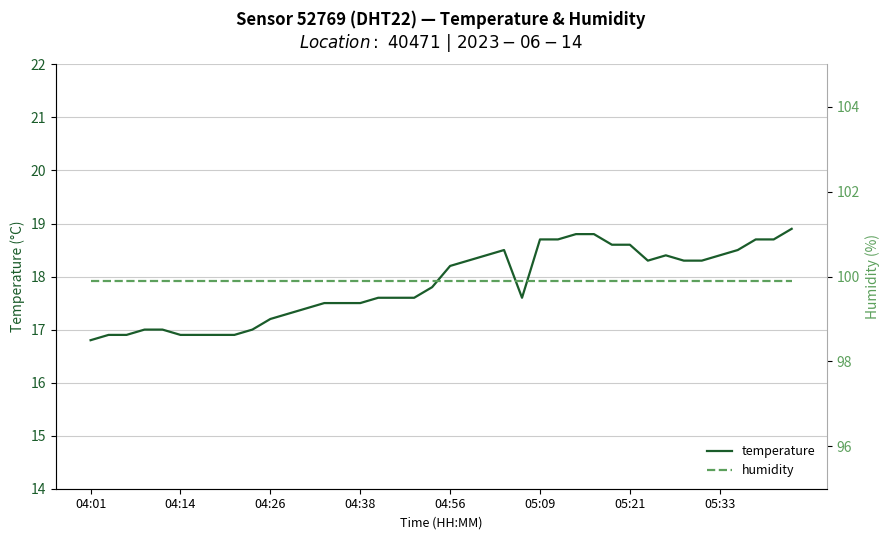

The value of temperature at 04:14 is 16.9. True or false?

True